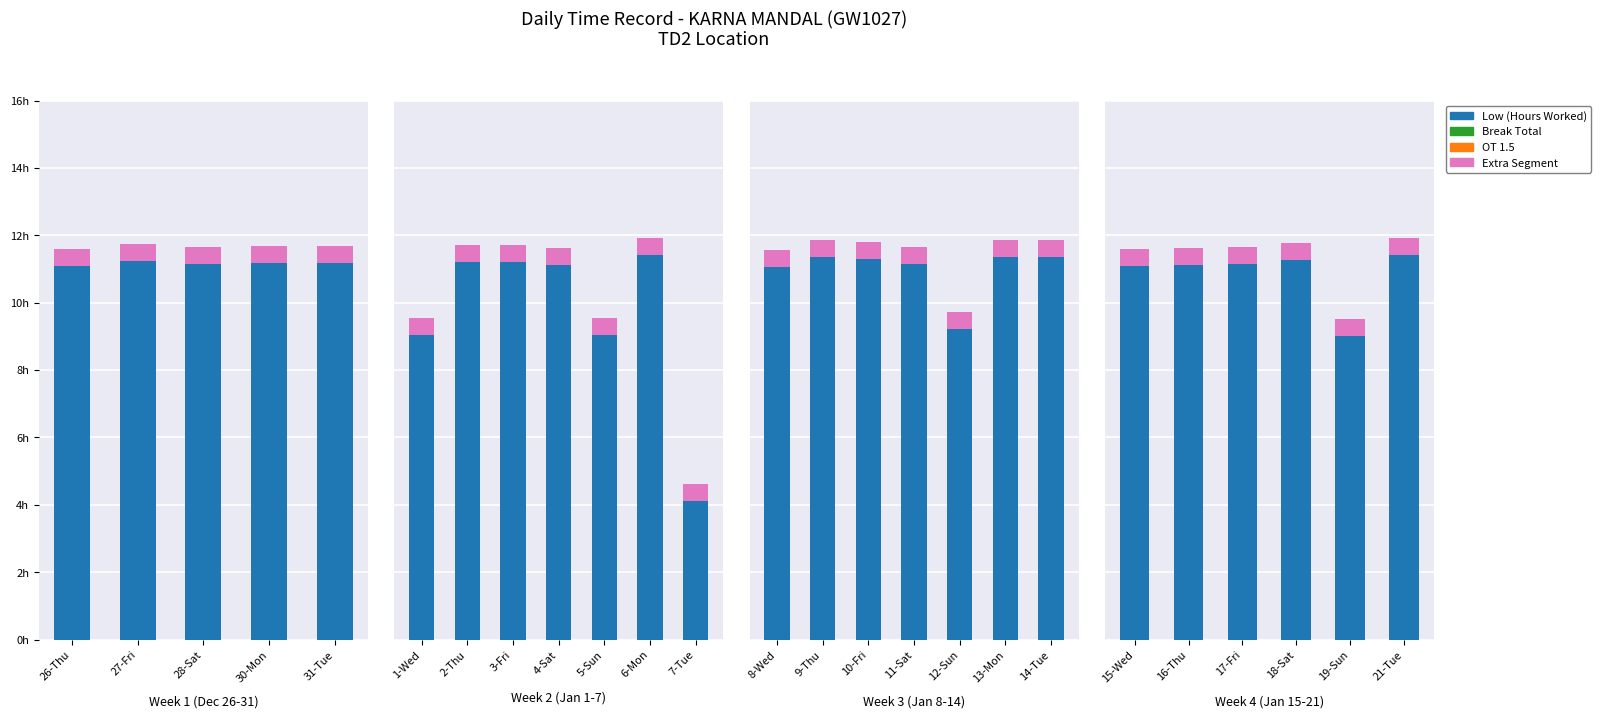

Rank the series at 21-Tue from highest to lowest value.

Low (Hours Worked), Extra, Break Total, OT 1.5